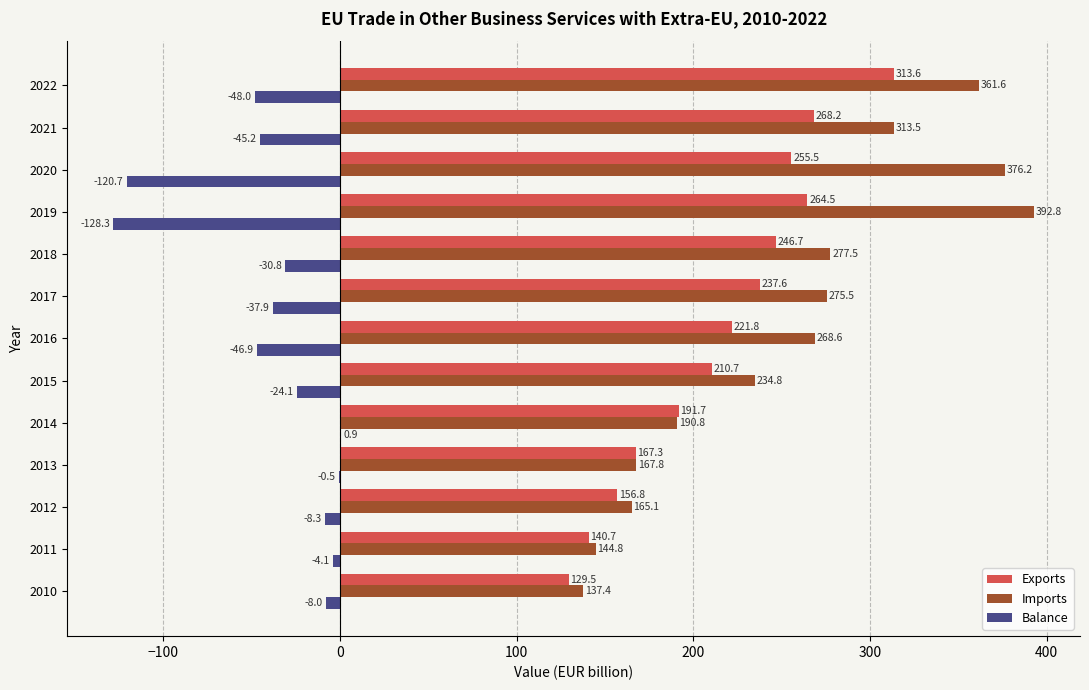

What is the sum of the Balance values at 2021 and 2016?

-92.1